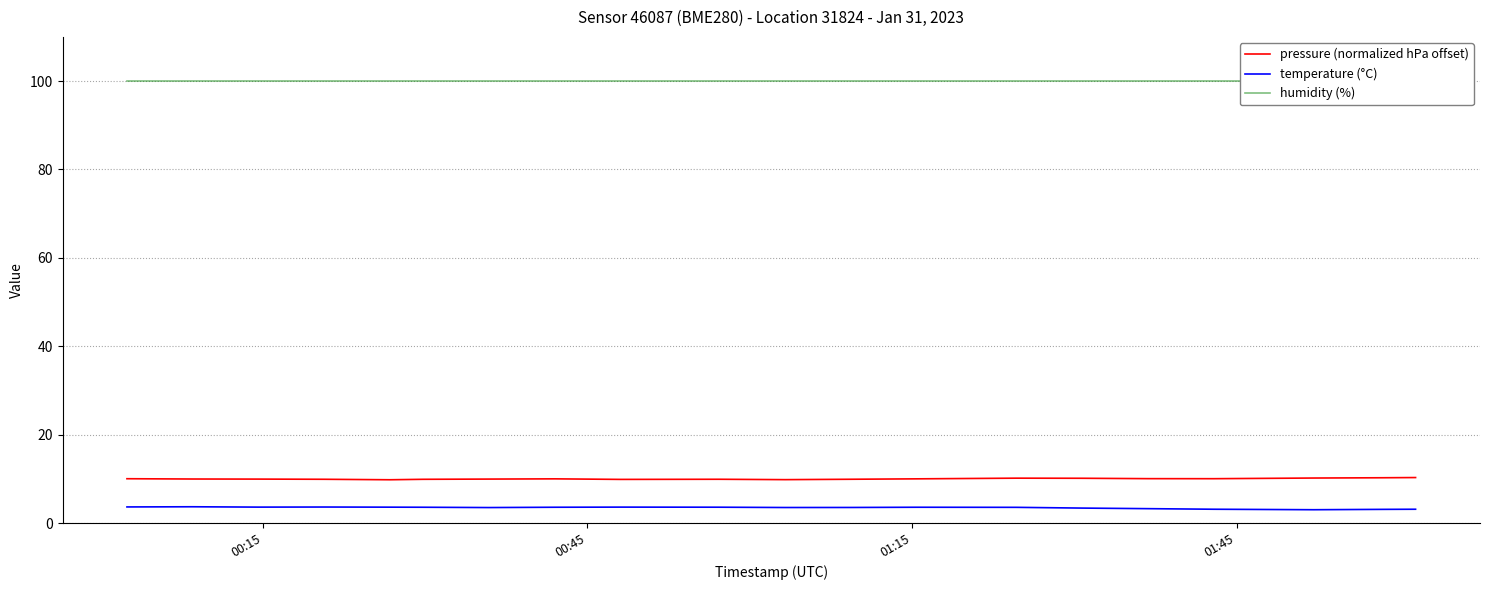

What is the highest value of the pressure (normalized hPa offset) series?

10.3